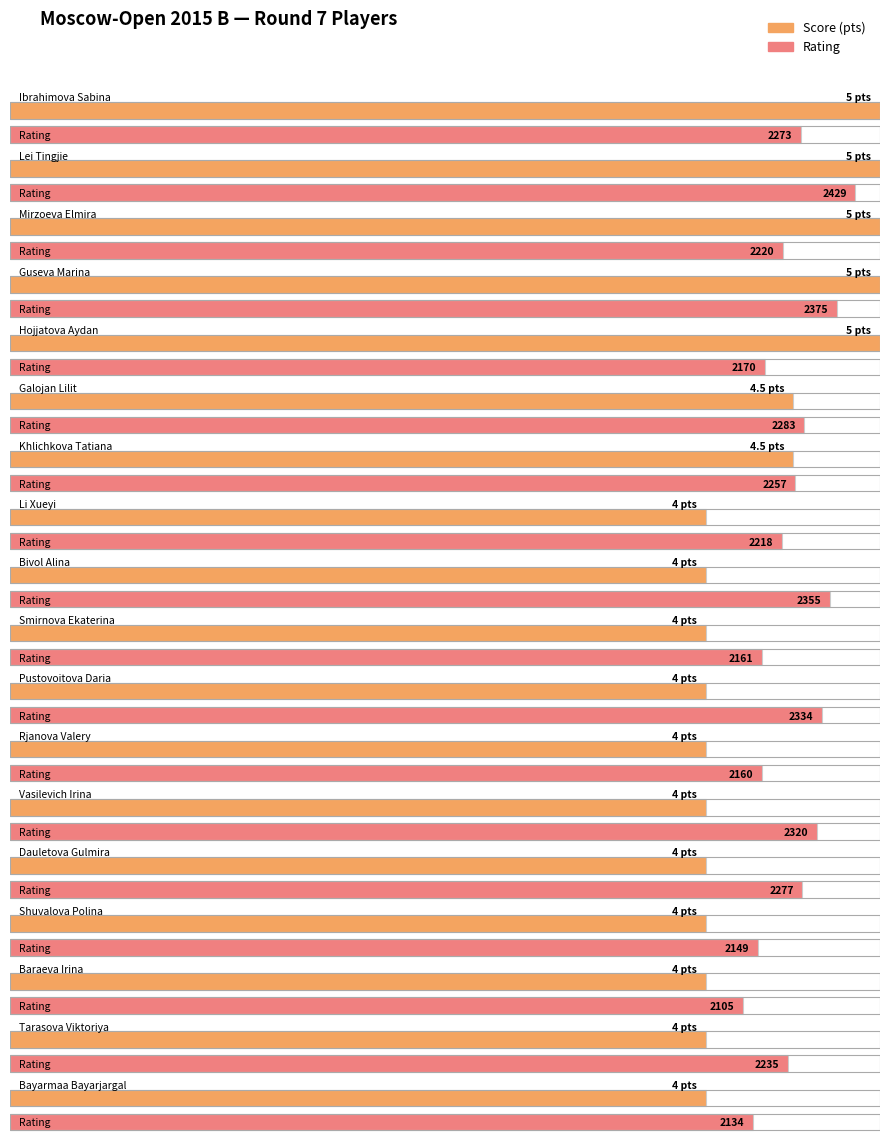

Read the Rating value at Tarasova Viktoriya.

2235.0